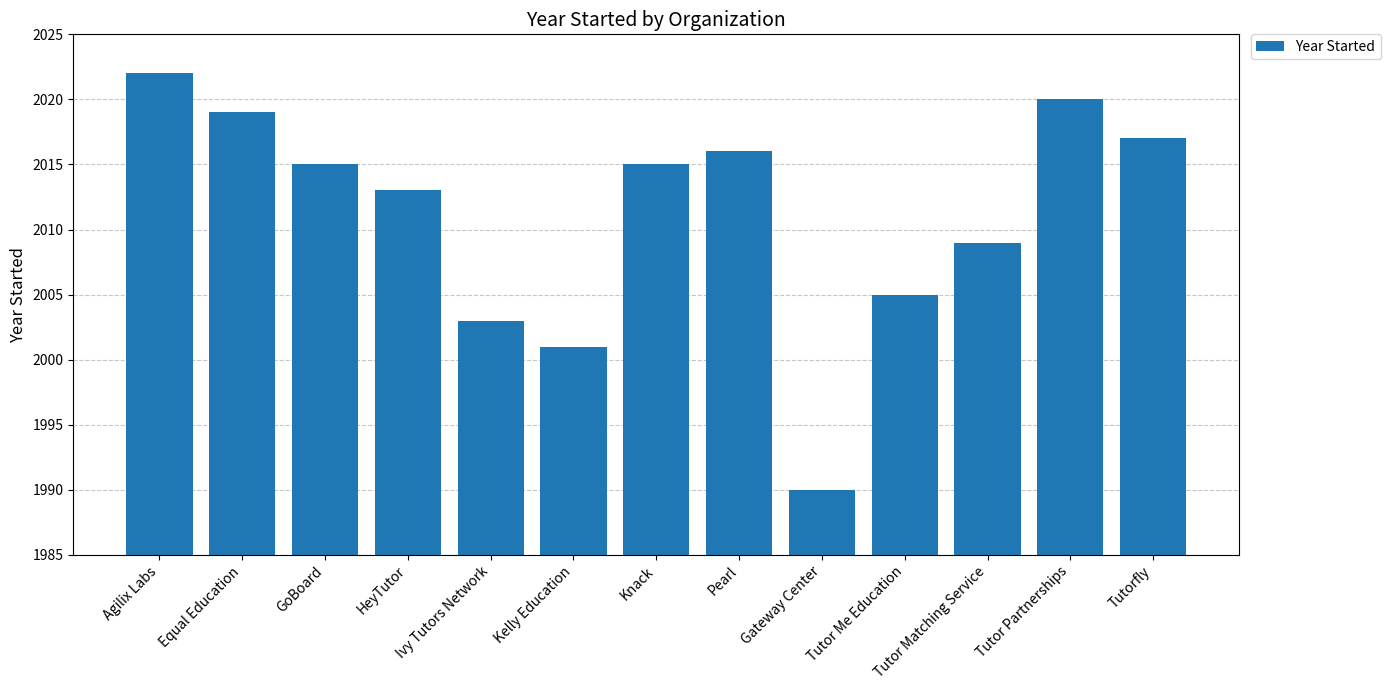

Which label corresponds to the largest value in the chart?

Agilix Labs